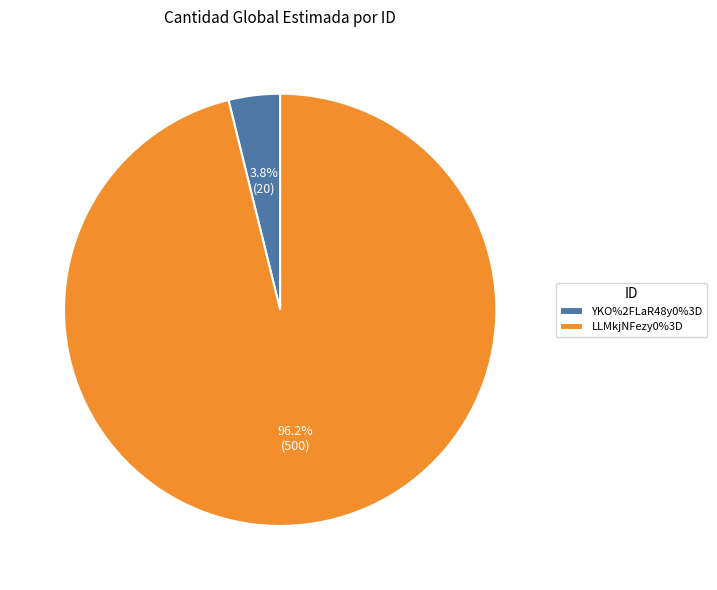

Which slice is the largest?

LLMkjNFezy0%3D